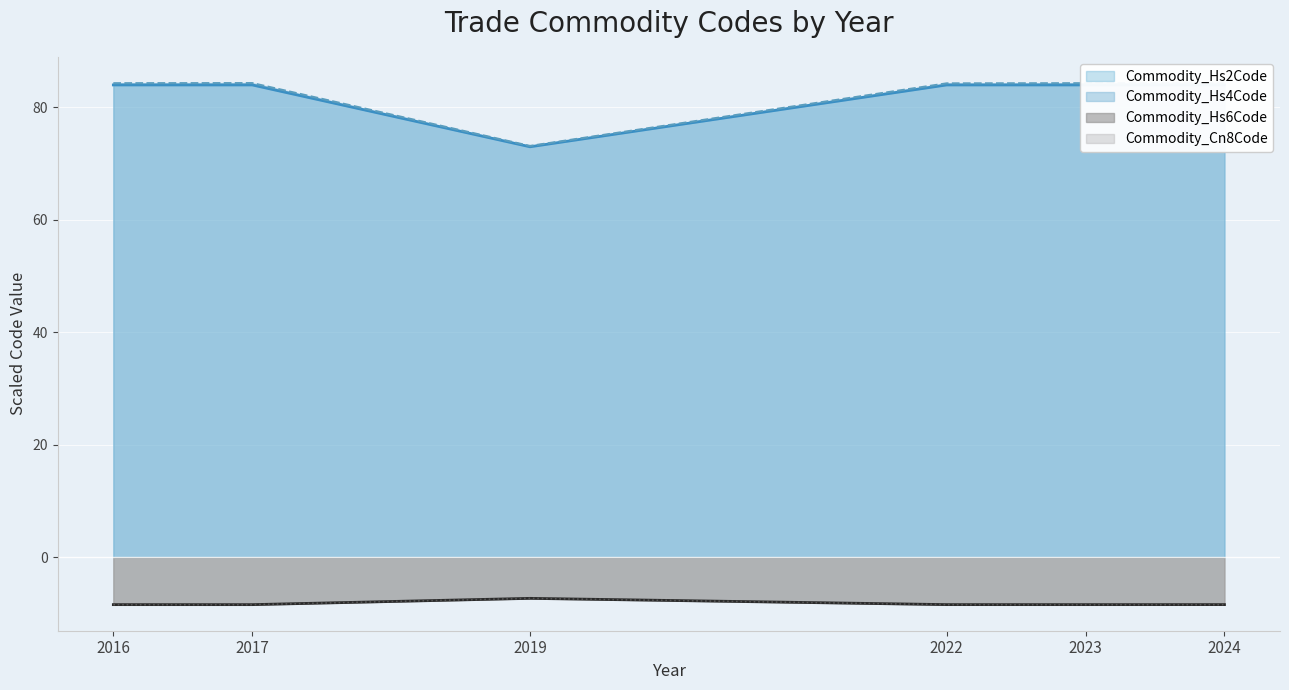

Is it true that Commodity_Hs6Code equals -5.6 at 2022?

False